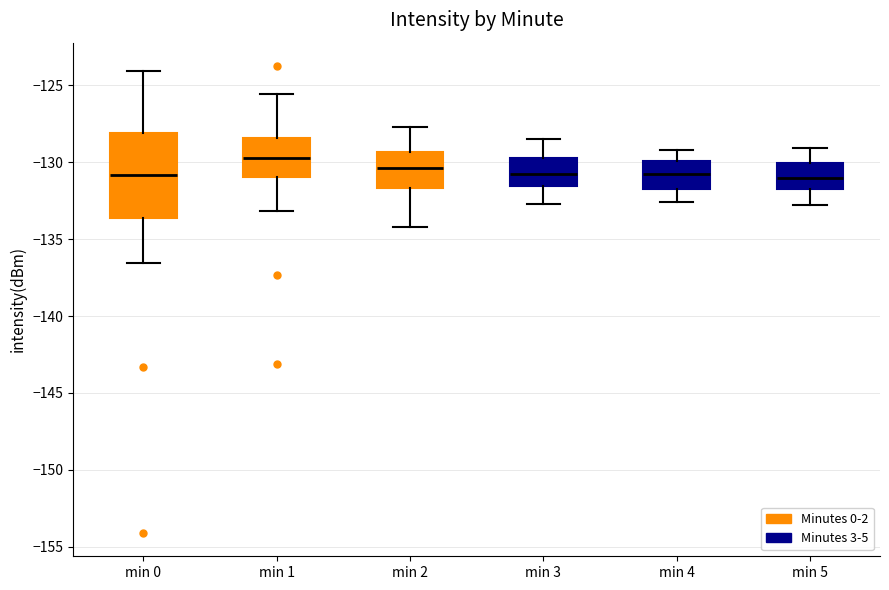

Comparing the boxes themselves (not the whiskers), which one is the tallest?

min 0